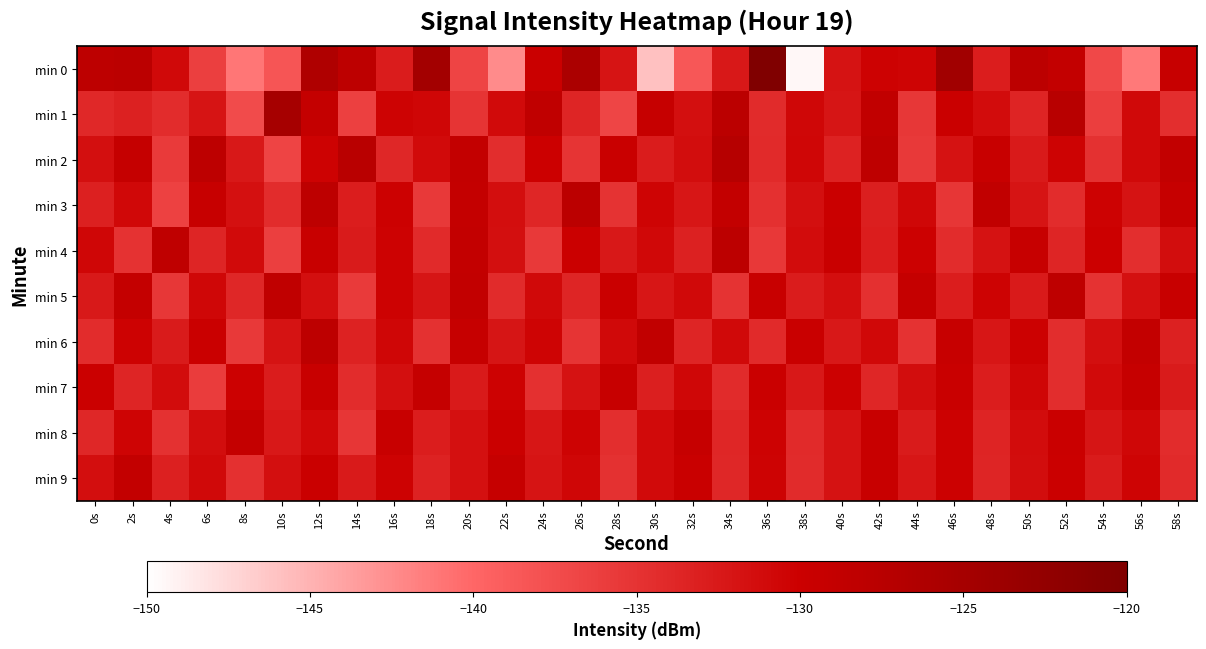

What is the difference between the highest and lowest values at 58s?

5.9